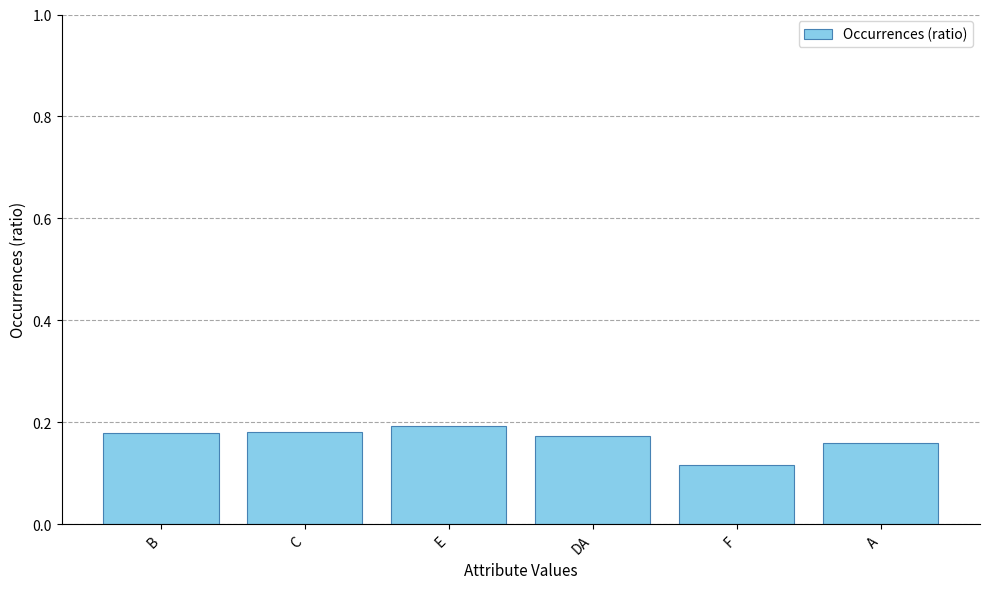

Is it true that the value at B is 0.2?

True